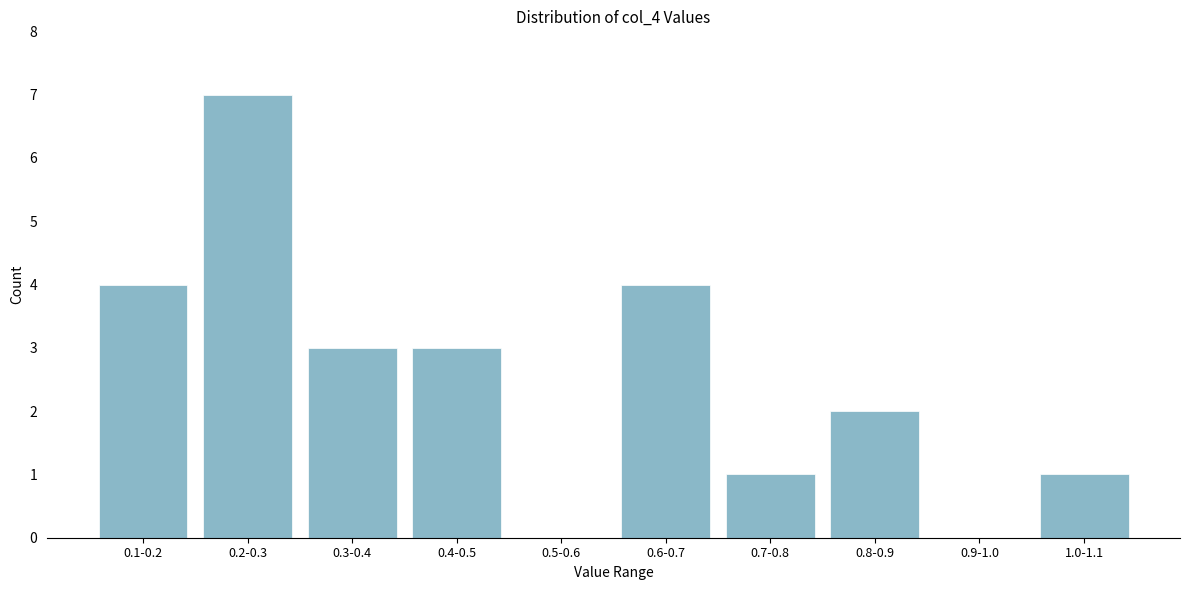

Reading right to left, list all the values displayed in this chart.

1.0-1.1=1	0.9-1.0=0	0.8-0.9=2	0.7-0.8=1	0.6-0.7=4	0.5-0.6=0	0.4-0.5=3	0.3-0.4=3	0.2-0.3=7	0.1-0.2=4